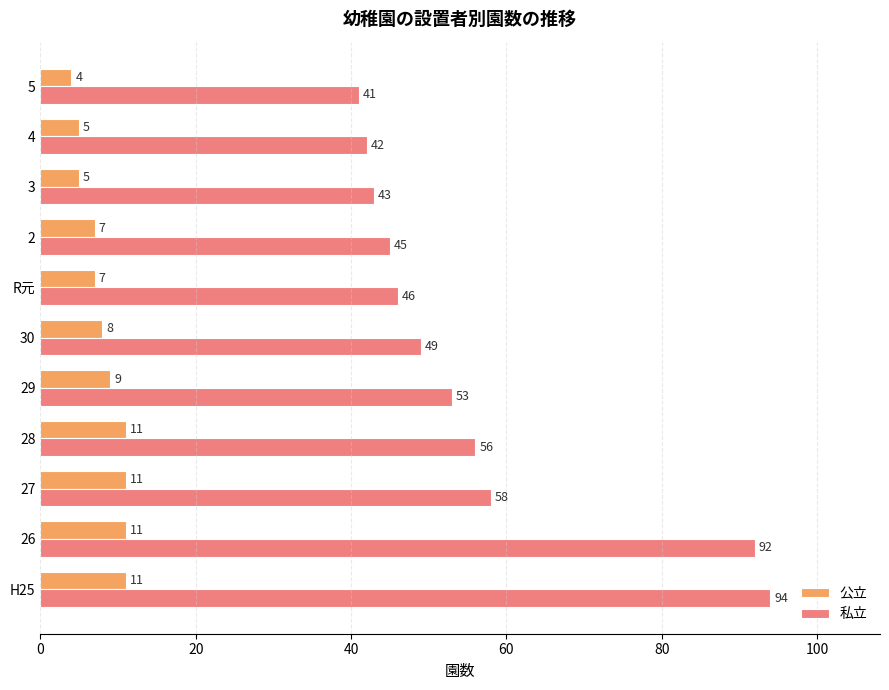

What is the highest value of the 私立 series?

94